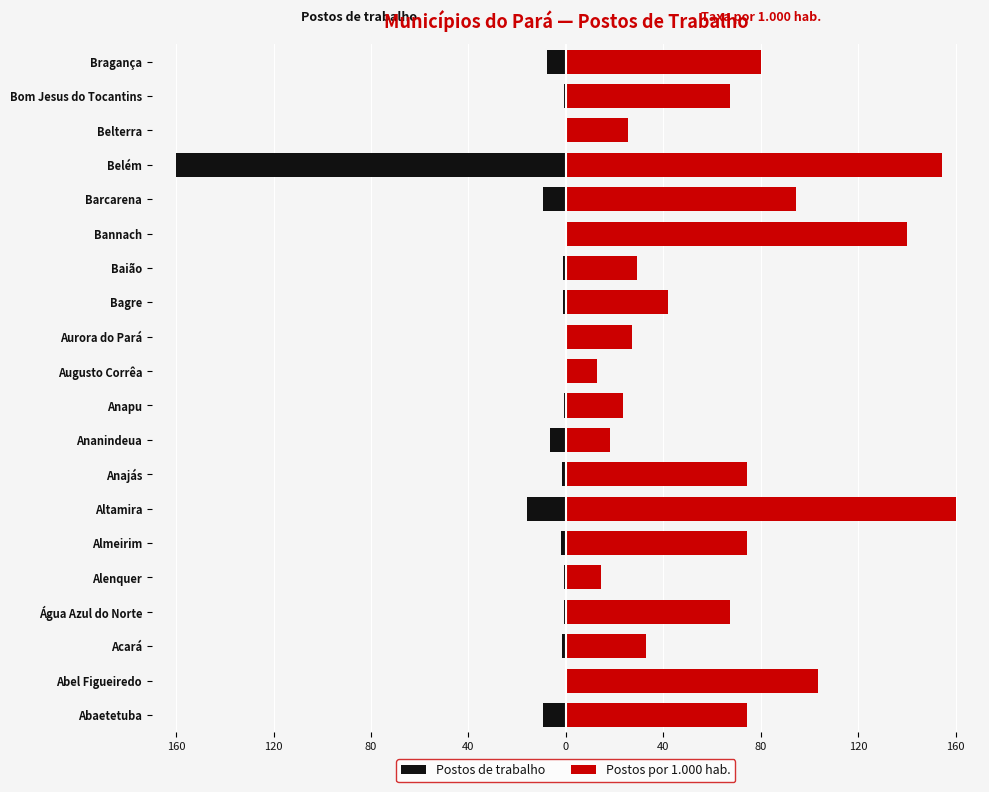

The value of Postos de trabalho at Acará is -0.8. True or false?

False